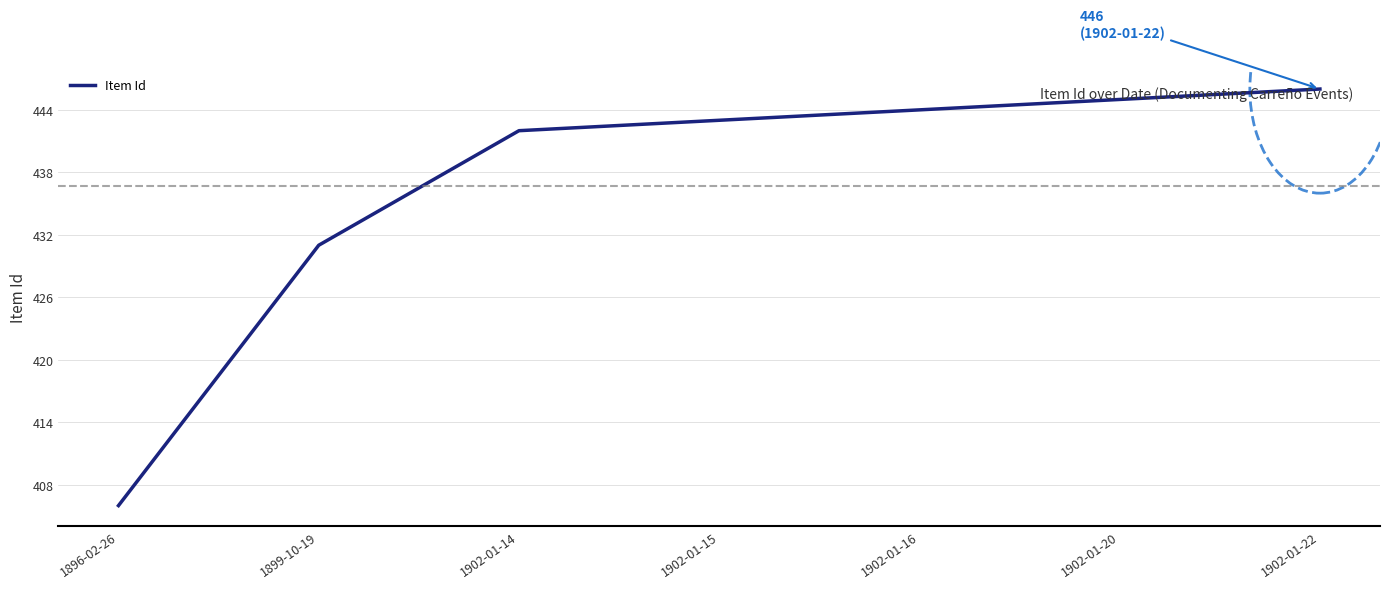

What position from the right is 1899-10-19?

6